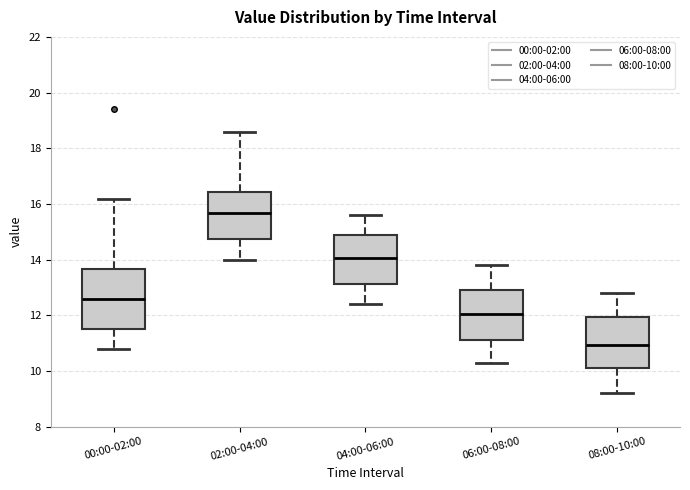

Reading left to right, read every box against the y-axis: the position of its median line, the range the box covers, and the ends of its whiskers. The values are not printed on the chart, so give them approximately, as read against the axis.

00:00-02:00: median 12.6, box 11.4 to 13.6, whiskers 10.8 to 16.2
02:00-04:00: median 15.6, box 14.8 to 16.4, whiskers 14.0 to 18.6
04:00-06:00: median 14.0, box 13.2 to 14.8, whiskers 12.4 to 15.6
06:00-08:00: median 12.0, box 11.2 to 13.0, whiskers 10.4 to 13.8
08:00-10:00: median 11.0, box 10.2 to 12.0, whiskers 9.2 to 12.8